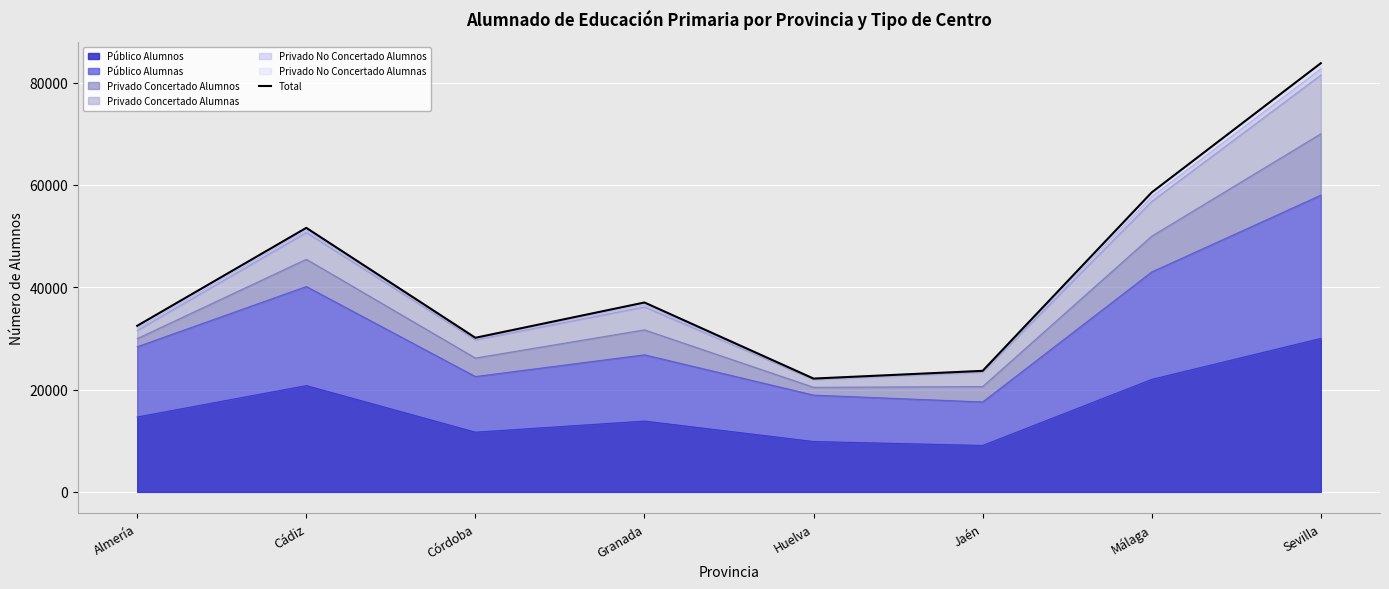

Is it true that the value at Jaén is 23664?

True